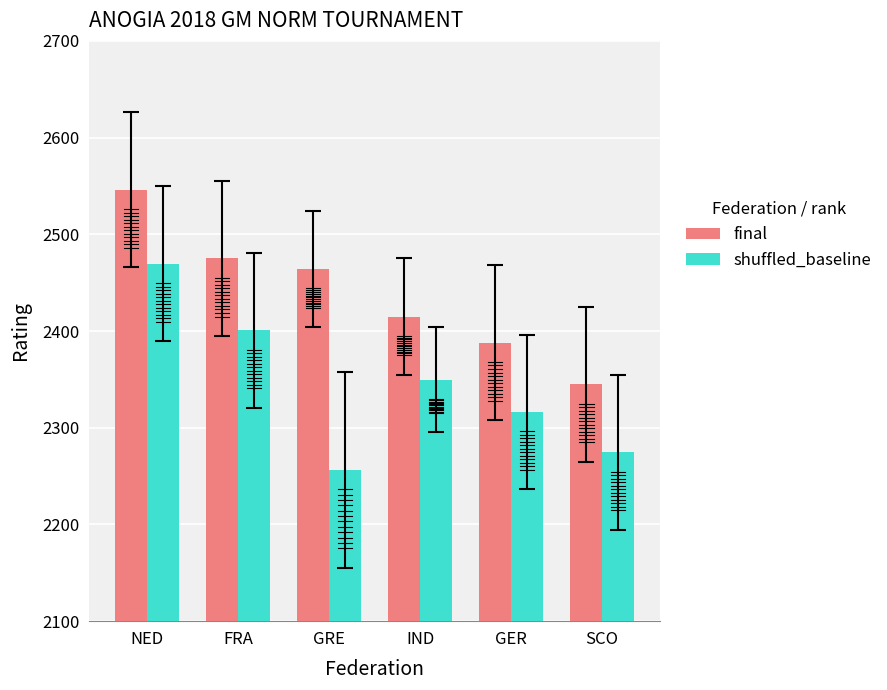

How many series are shown in this chart?

2